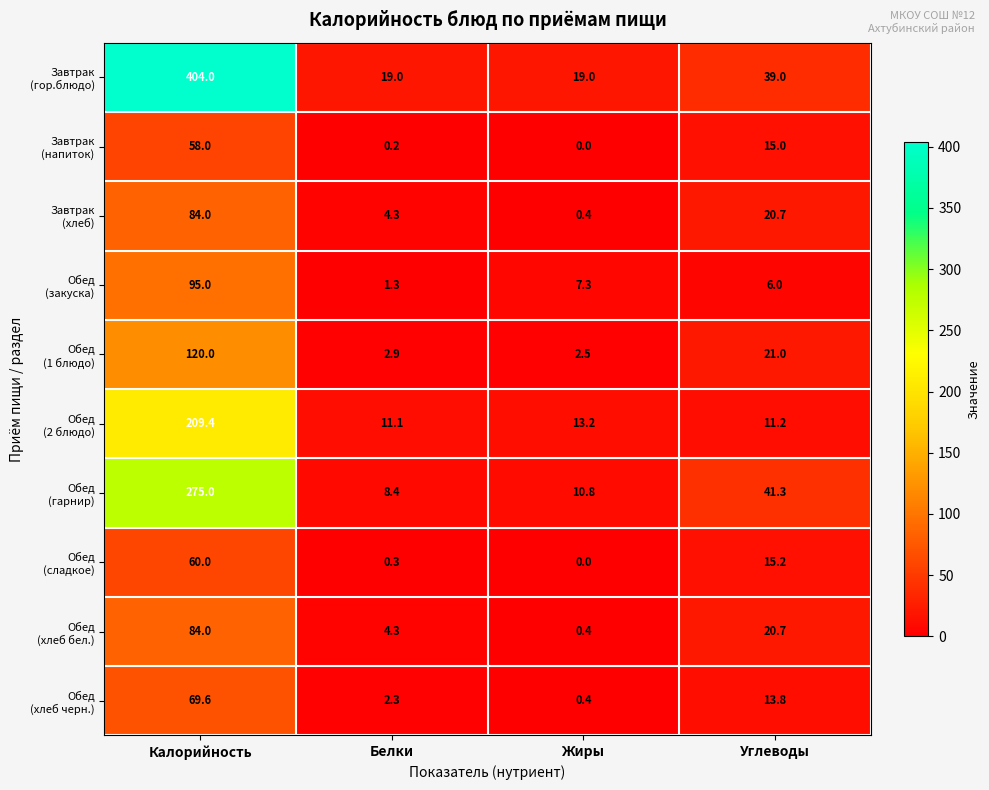

What is the greatest value displayed?

404.0